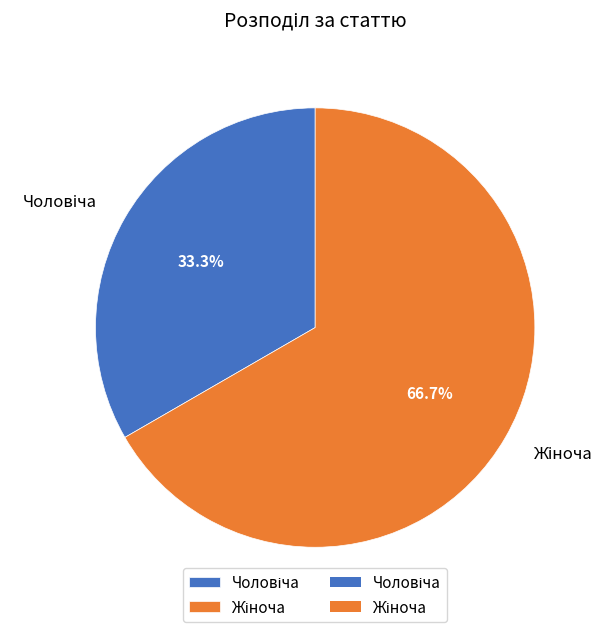

What is the ratio of the value at Жіноча to the value at Чоловіча?

2.0